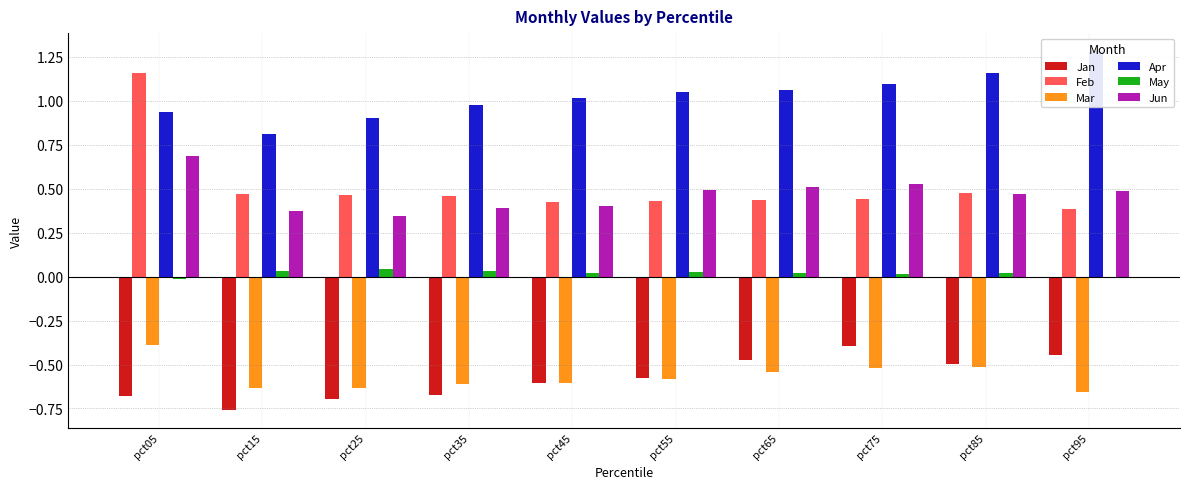

Does the chart contain stacked bars?

No